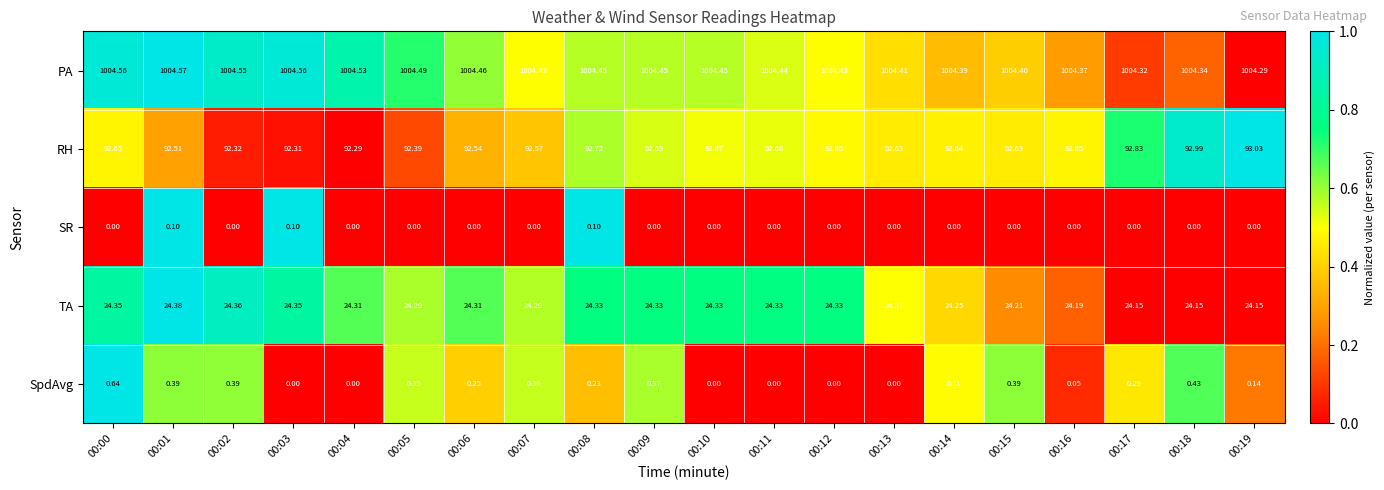

What is the maximum value shown in the chart?

1004.6